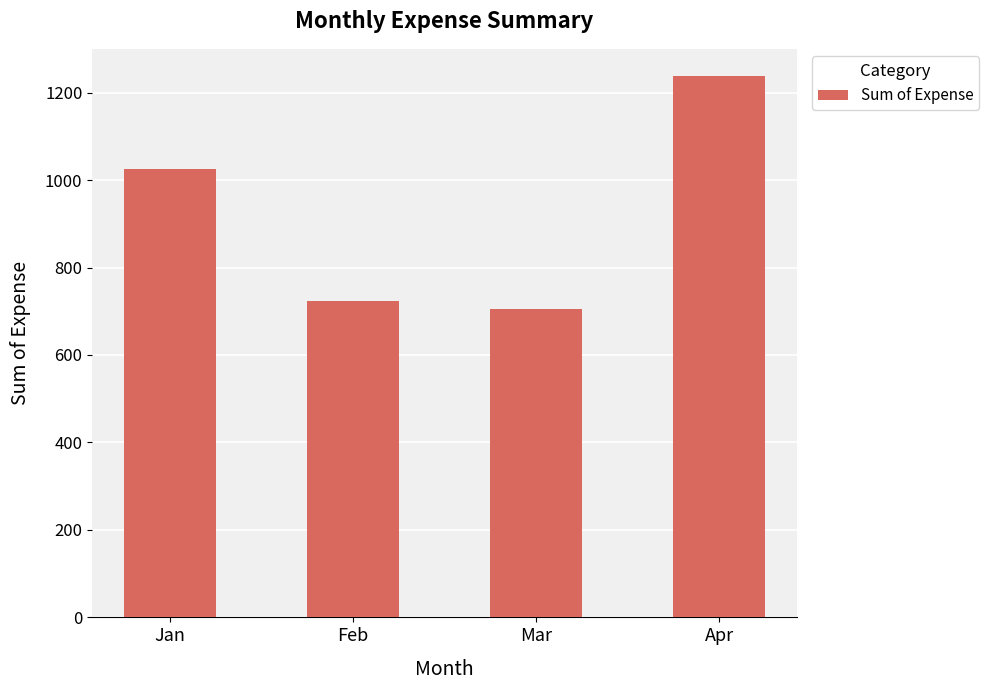

What is the difference between the maximum and minimum values?

533.0